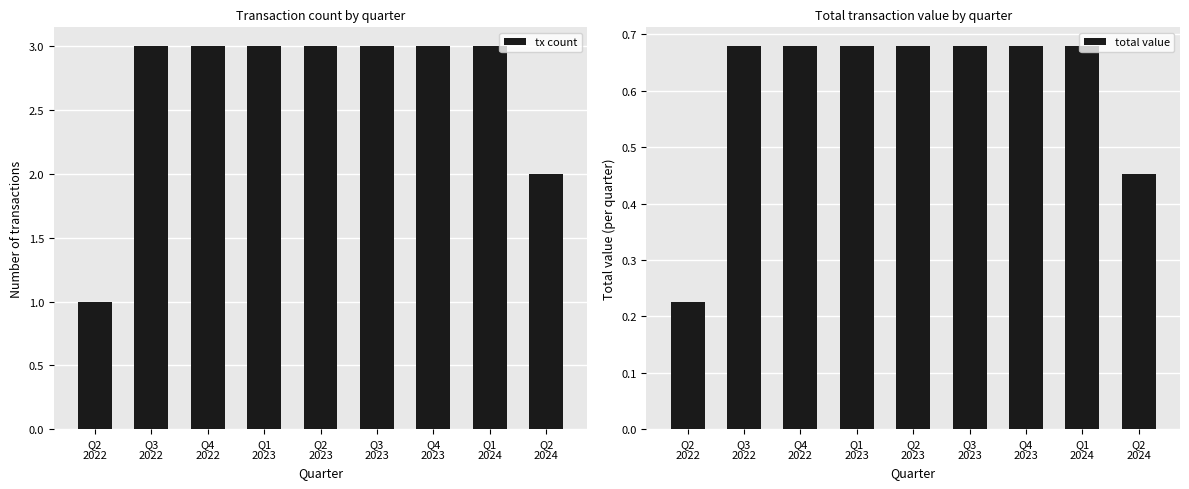

Is the value of total value at Q2
2022 greater than the value of tx count at Q2
2023?

No